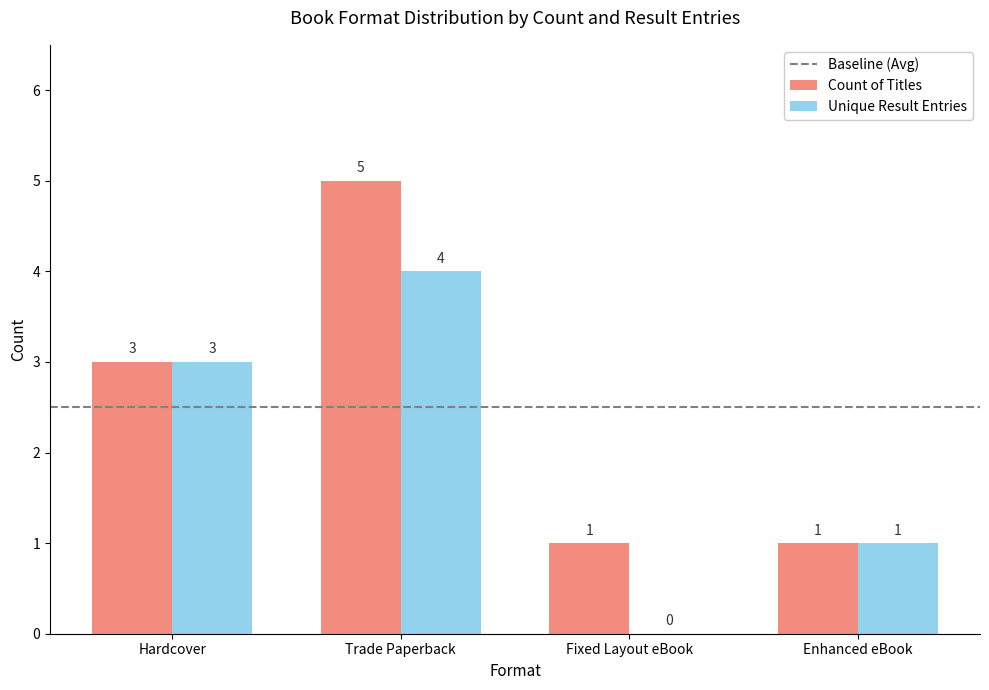

Between Fixed Layout eBook and Enhanced eBook, which series saw the biggest shift?

Unique Result Entries